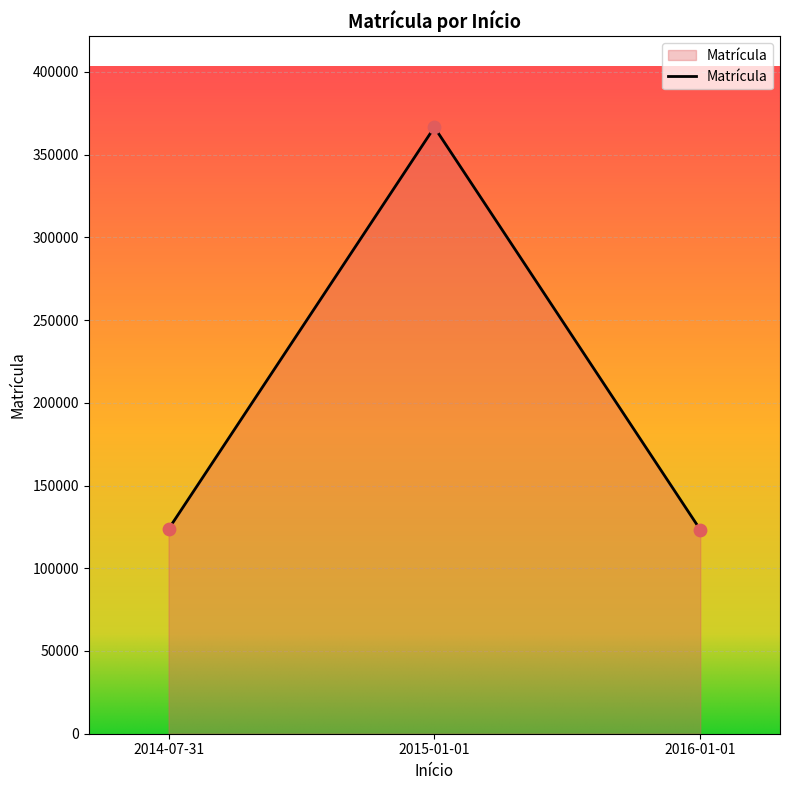

What is the ratio of the value at 2016-01-01 to the value at 2014-07-31?

1.0